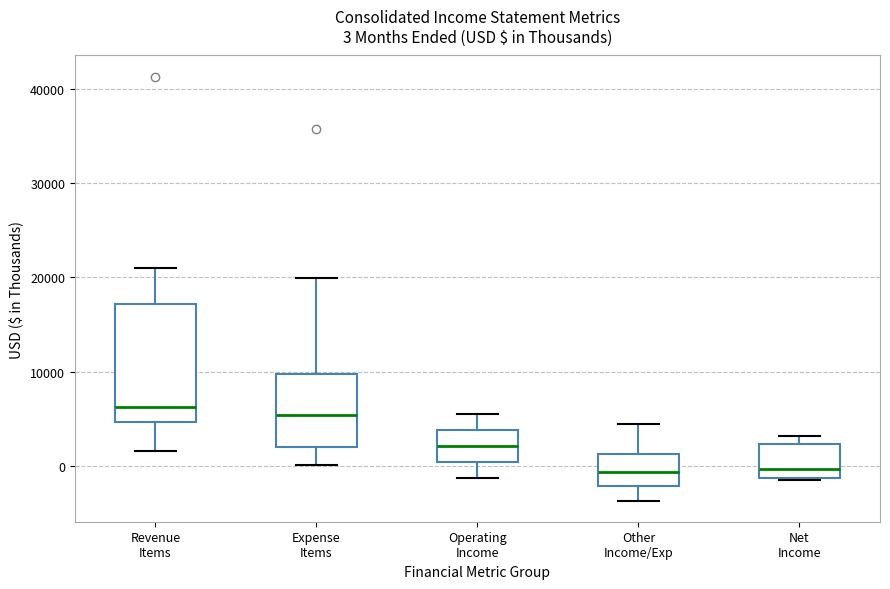

Which box is the tallest, from its lower edge to its upper edge?

Revenue Items